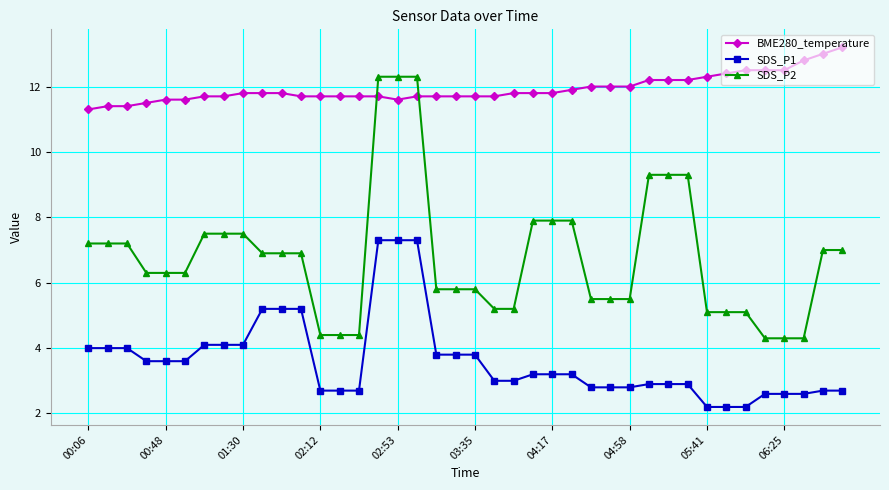

How many categories are shown in the chart?

40